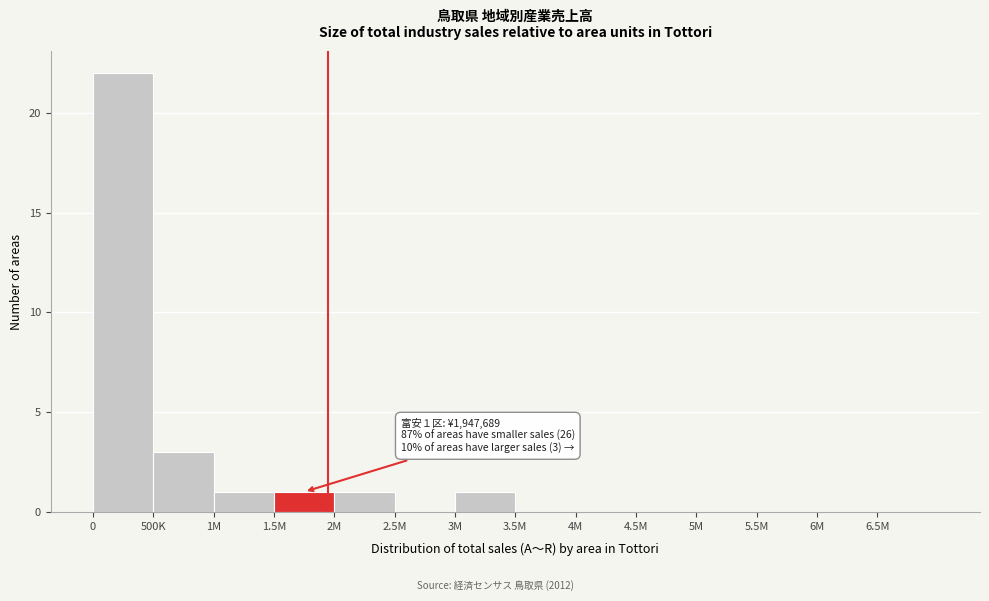

Reading right to left, extract all data points from this chart.

6.5M=0	6M=0	5.5M=0	5M=0	4.5M=0	4M=0	3.5M=0	3M=1	2.5M=0	2M=1	1.5M=1	1M=1	500K=3	0=22